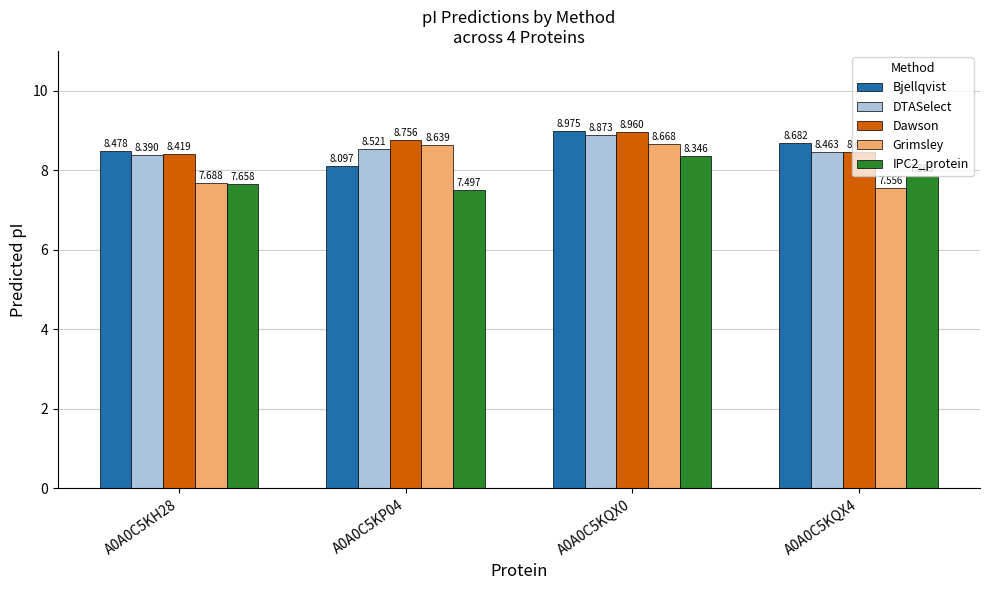

Is the value of DTASelect at A0A0C5KQX4 greater than the value of Dawson at A0A0C5KH28?

Yes